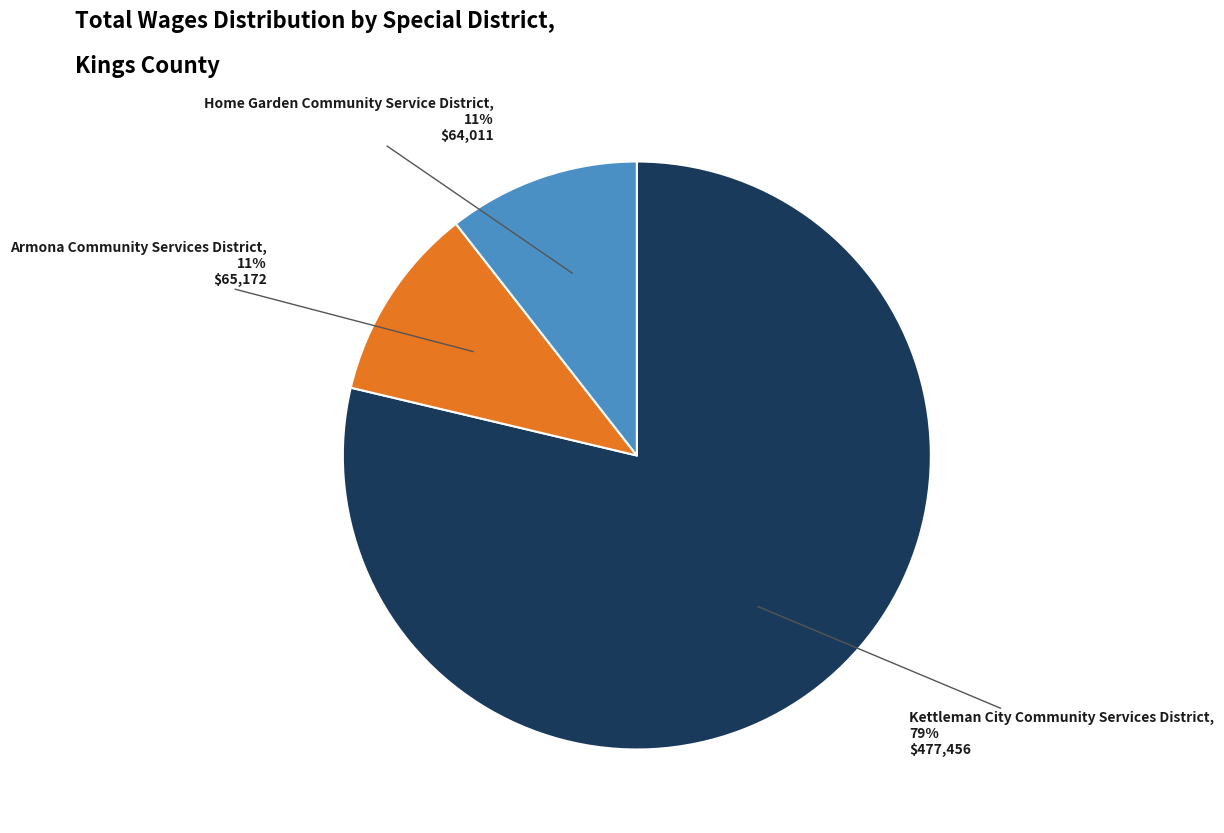

Approximately how many times larger is the value at Armona Community Services District compared to Kettleman City Community Services District?

0.1